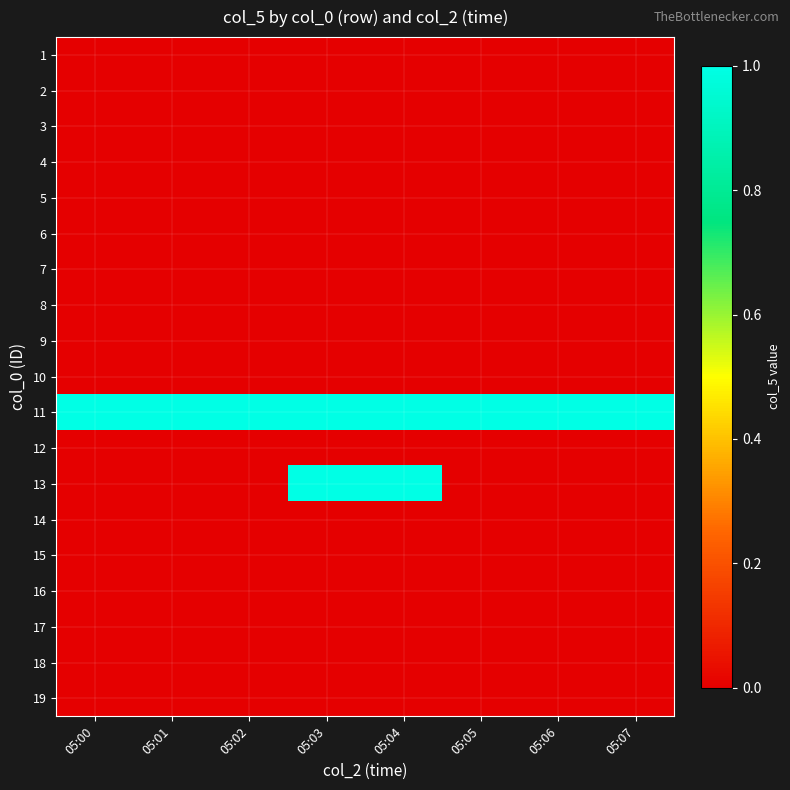

At how many categories does at least one series exceed 0?

8